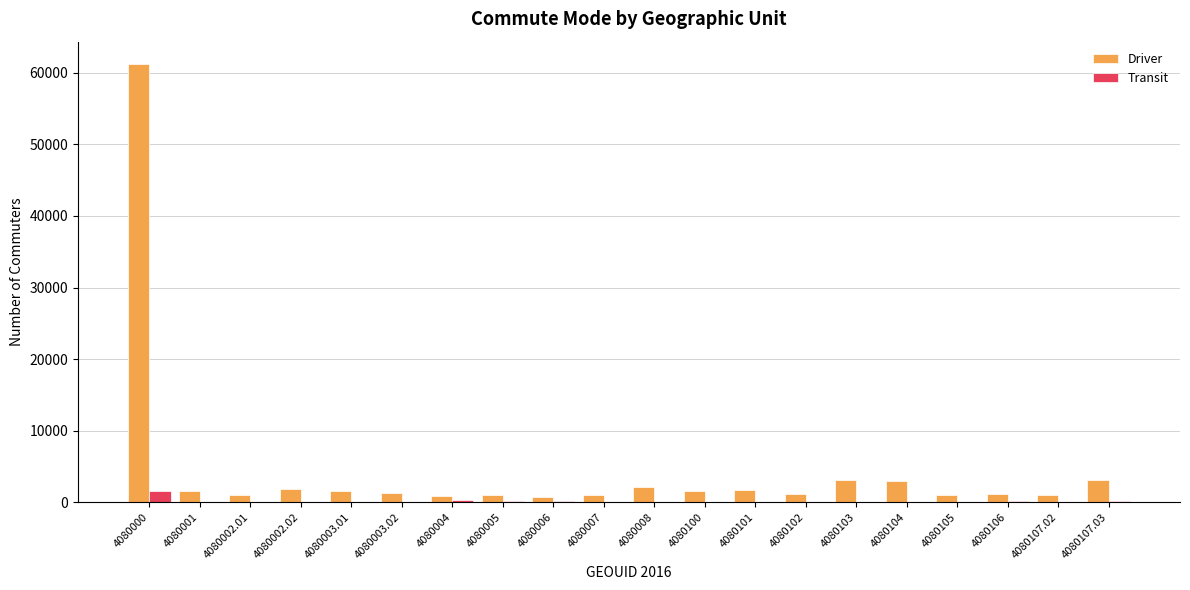

Is the value of Driver at 4080100 greater than the value of Transit at 4080106?

Yes